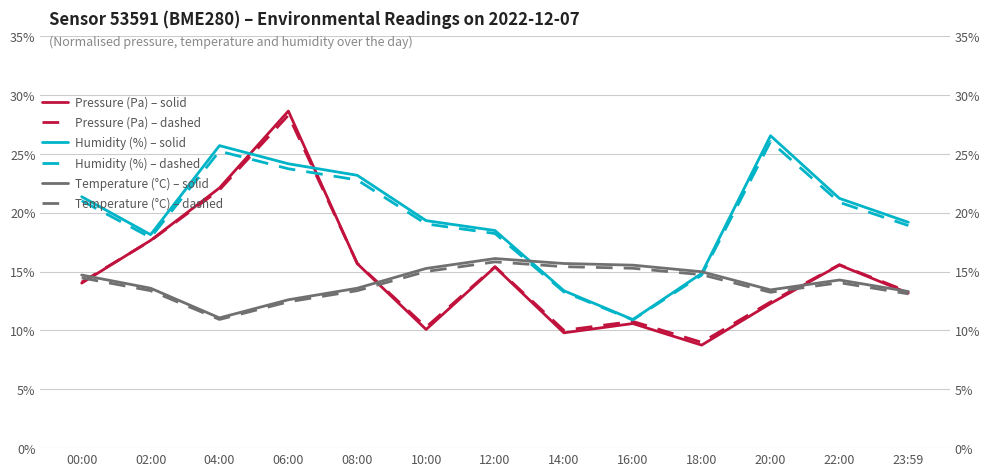

What is the value of the Humidity (%) – solid point at the 5th from the left?

23.2